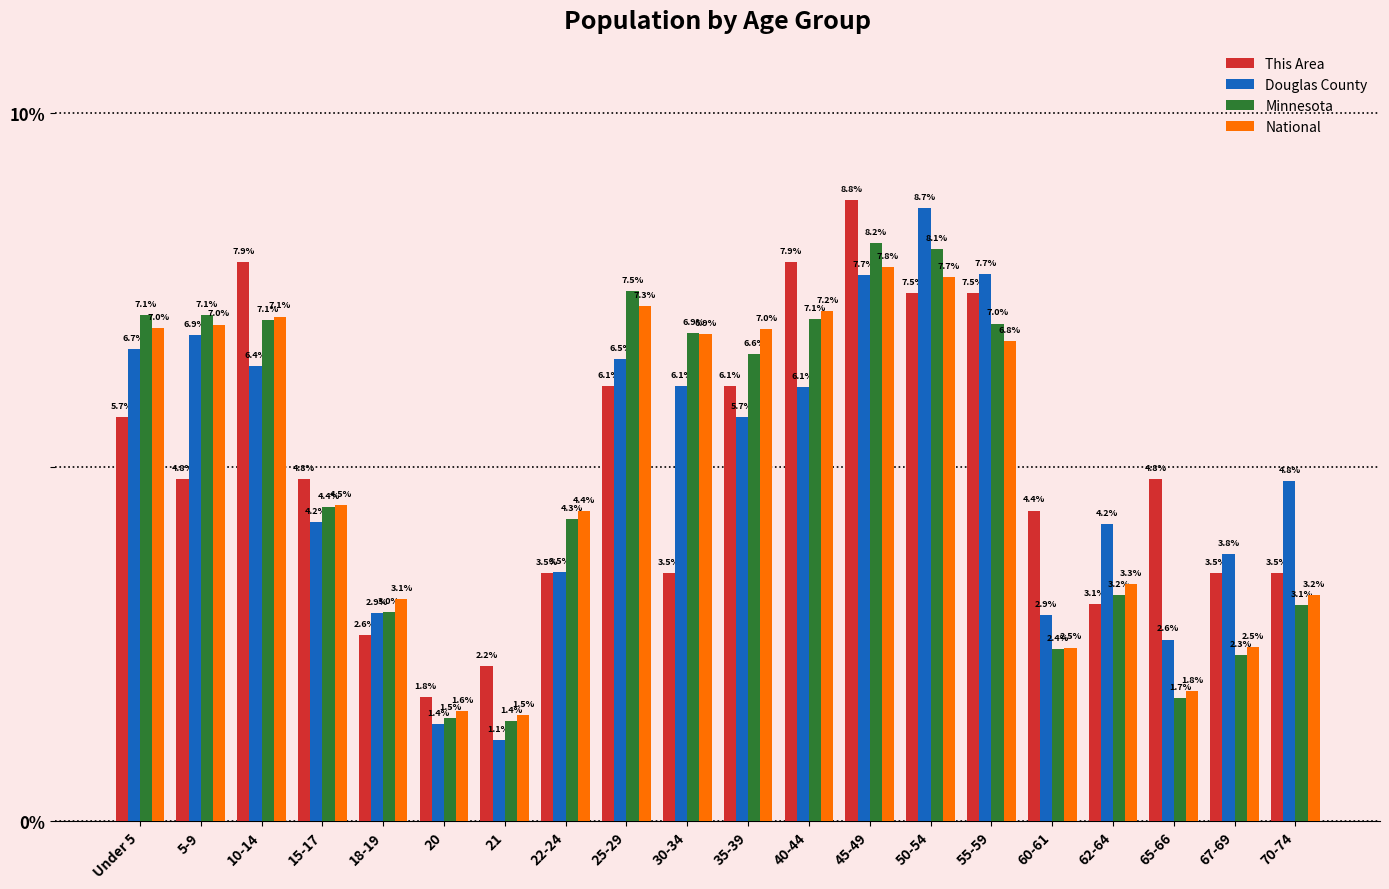

What is the difference between the National values at 30-34 and 60-61?

4.4